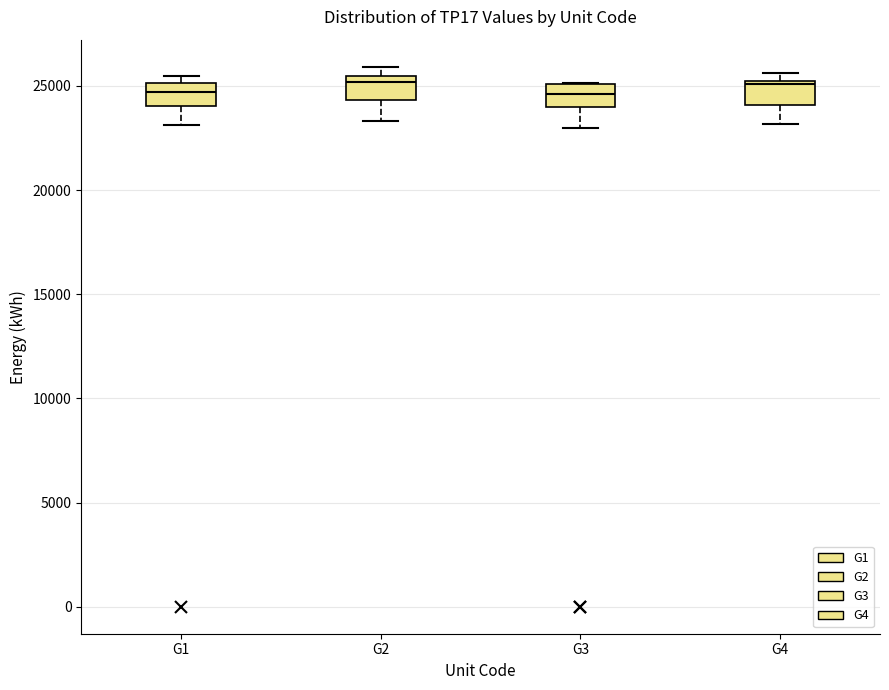

Reading left to right, transcribe this box plot: for each box, give where its median line is, the range the box spans, and where its two whiskers end, as read against the y-axis. The values are not printed on the chart, so give them approximately, as read against the axis.

G1: median 24500, box 24000 to 25000, whiskers 23000 to 25500
G2: median 25000, box 24500 to 25500, whiskers 23500 to 26000
G3: median 24500, box 24000 to 25000, whiskers 23000 to 25000
G4: median 25000, box 24000 to 25500, whiskers 23000 to 25500 (just above the box's upper edge)